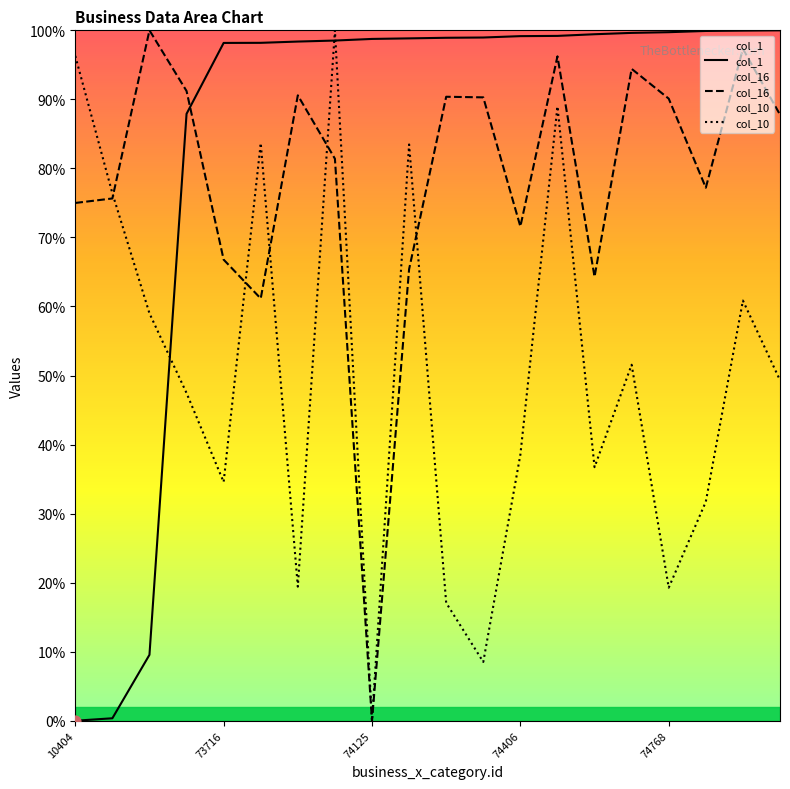

At which category is the sum across all series the highest?

13